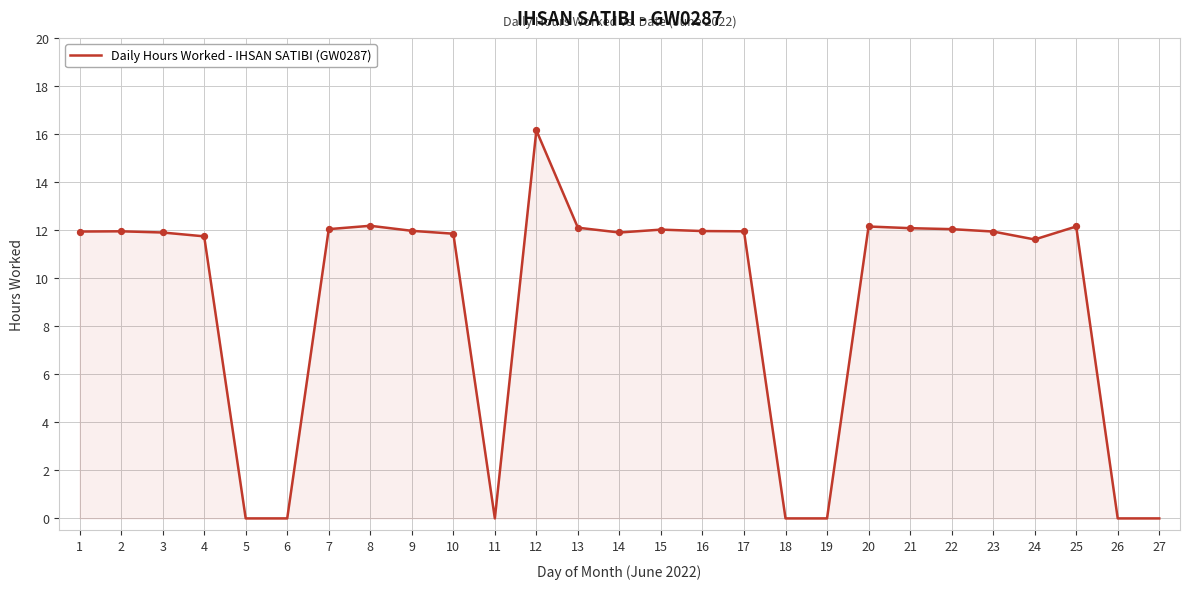

Which has a higher value, 25 or 19?

25